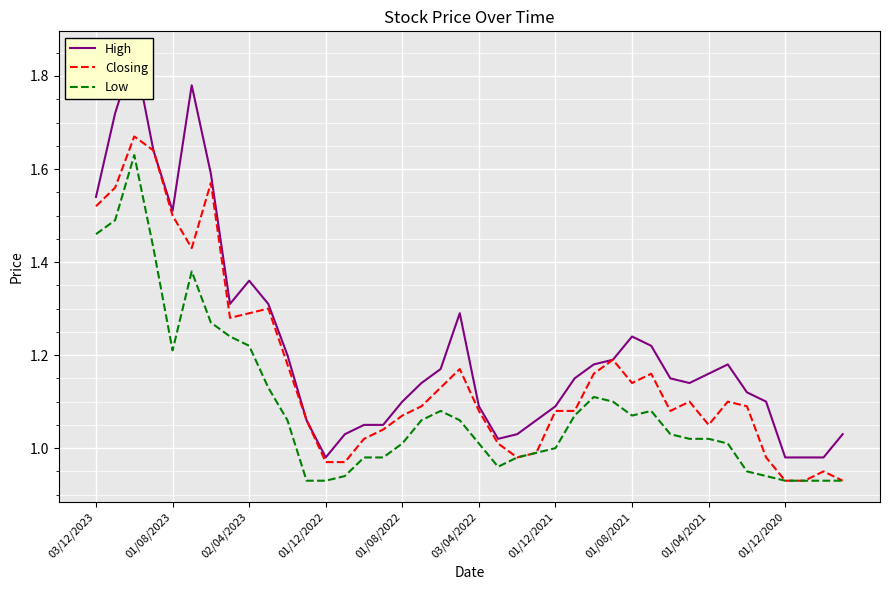

True or false: Closing and Low intersect in this chart.

False